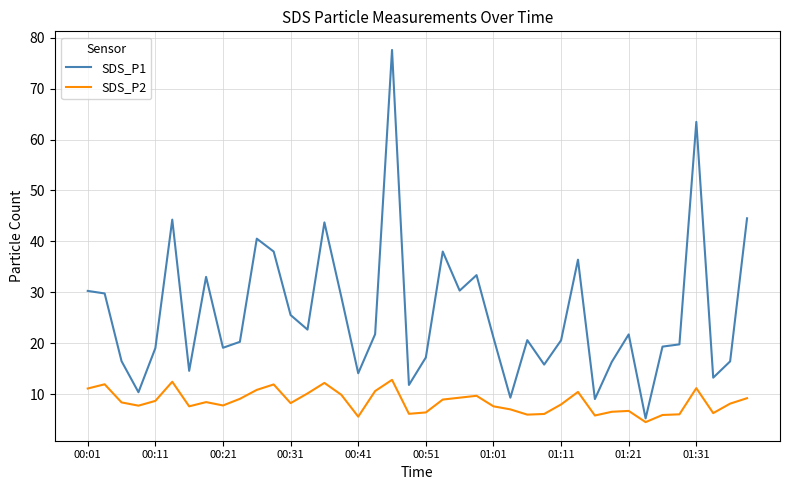

What is the difference between the second highest and minimum values in the SDS_P1 series?

58.2